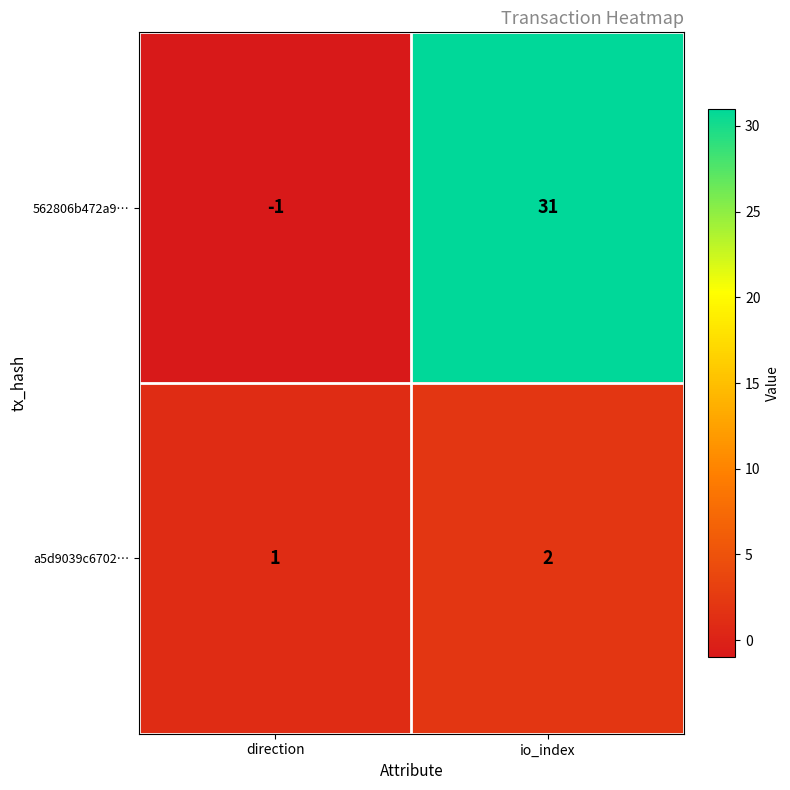

Reading left to right, list all the values displayed in this chart.

562806b472a9…: direction=-1	io_index=31
a5d9039c6702…: direction=1	io_index=2